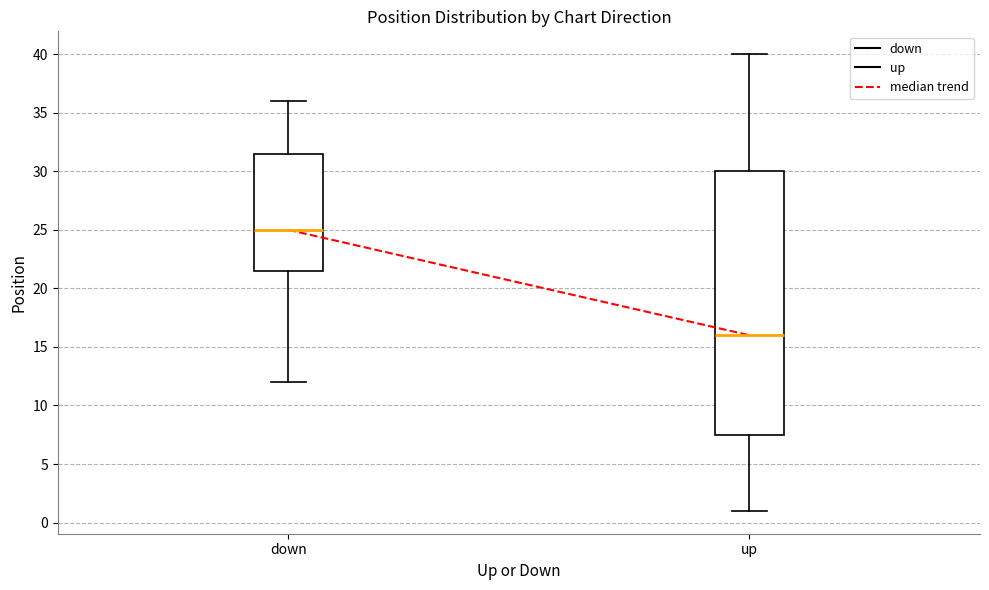

Reading left to right, transcribe this box plot: for each box, give where its median line is, the range the box spans, and where its two whiskers end, as read against the y-axis. The values are not printed on the chart, so give them approximately, as read against the axis.

down: median 25.0, box 21.5 to 31.5, whiskers 12.0 to 36.0
up: median 16.0, box 7.5 to 30.0, whiskers 1.0 to 40.0